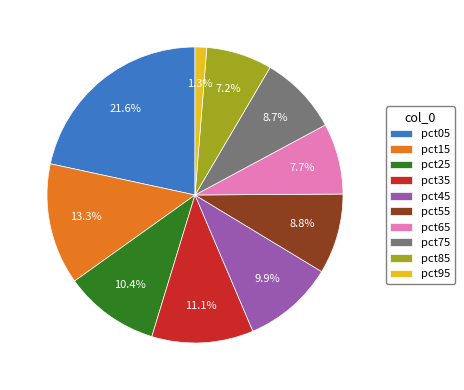

Does any single category account for the majority?

No